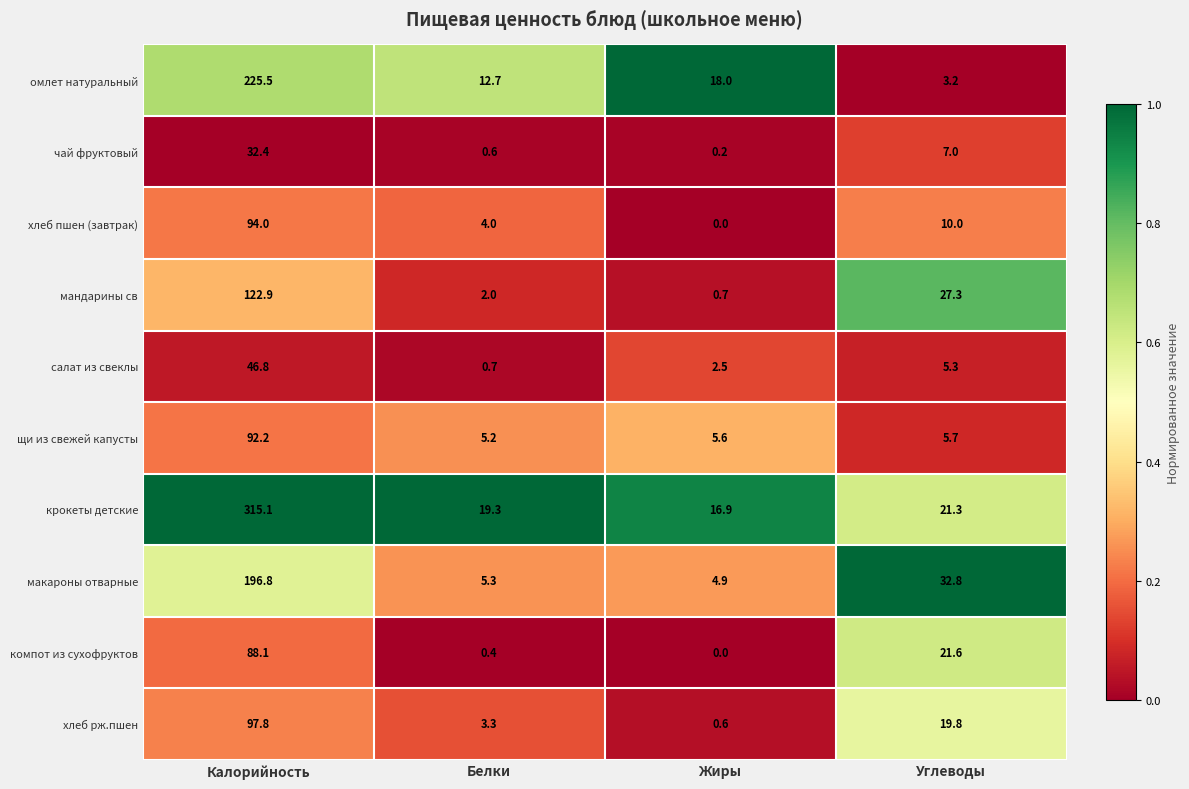

Rank the categories by компот из сухофруктов value from lowest to highest.

Жиры, Белки, Углеводы, Калорийность